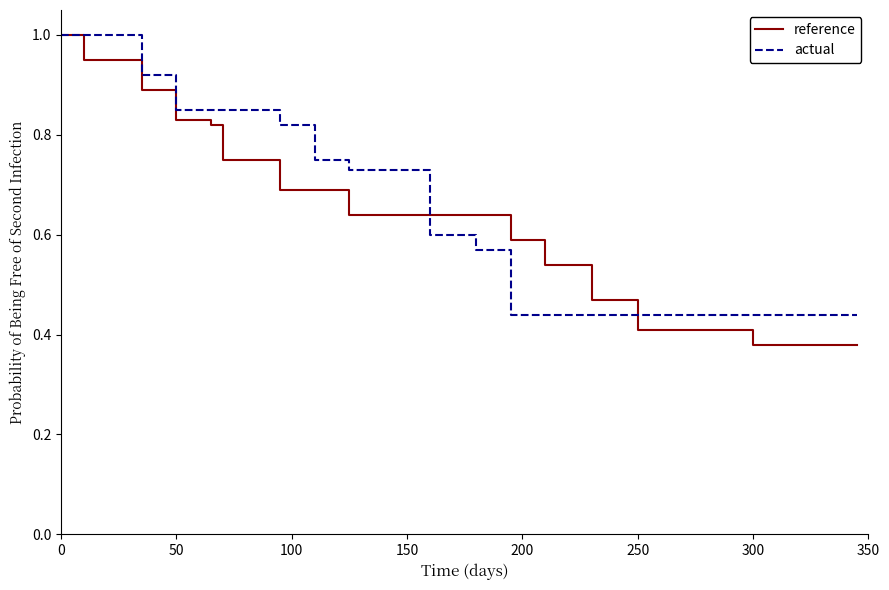

Which series has the largest range (max minus min)?

reference